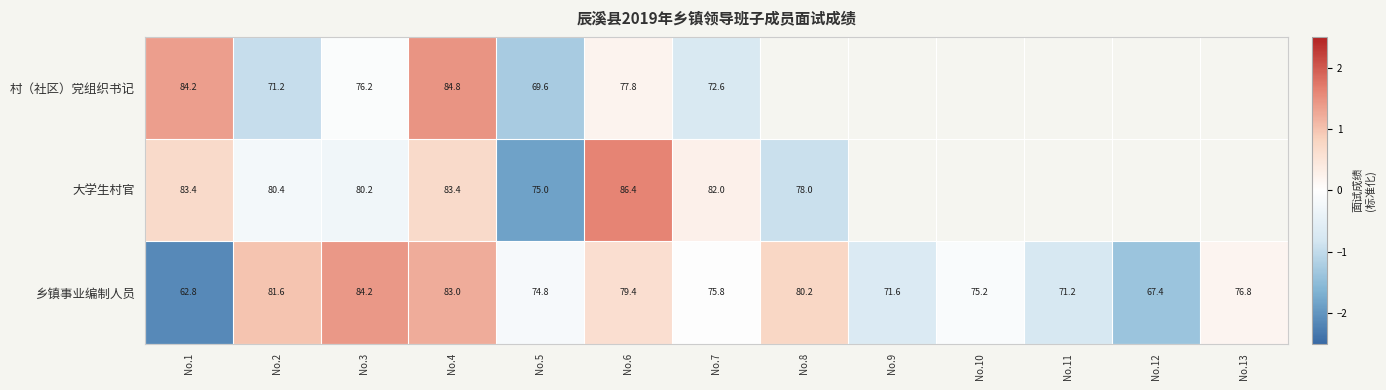

What is the greatest value displayed?

1.6